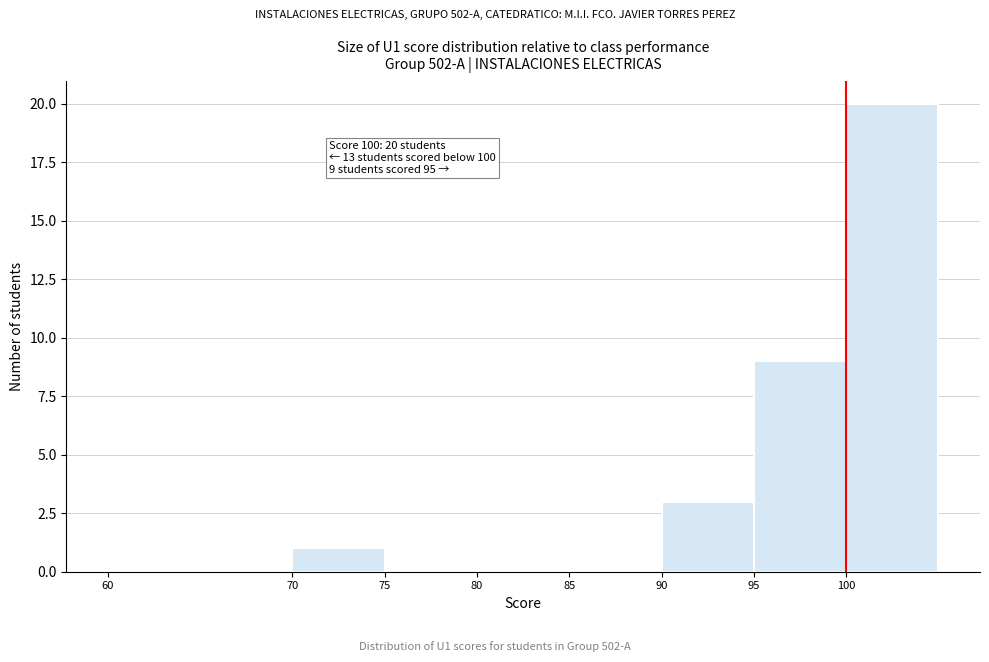

Which range on the x-axis has the tallest bar?

100 to 105